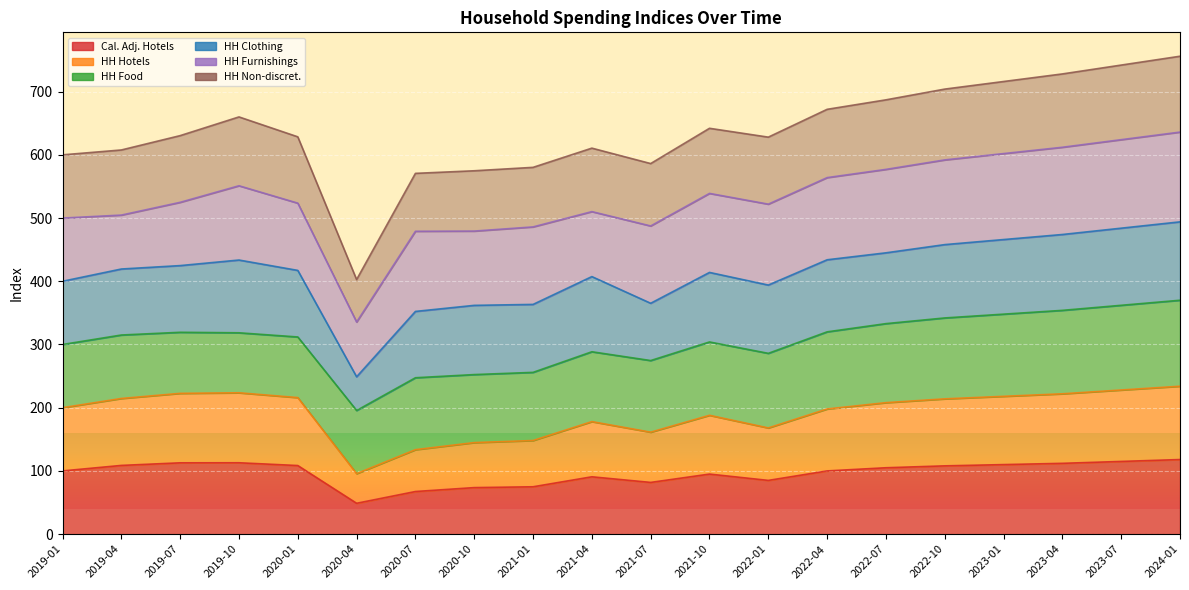

Where is HH Non-discret. nearest to the value 579?

2021-01